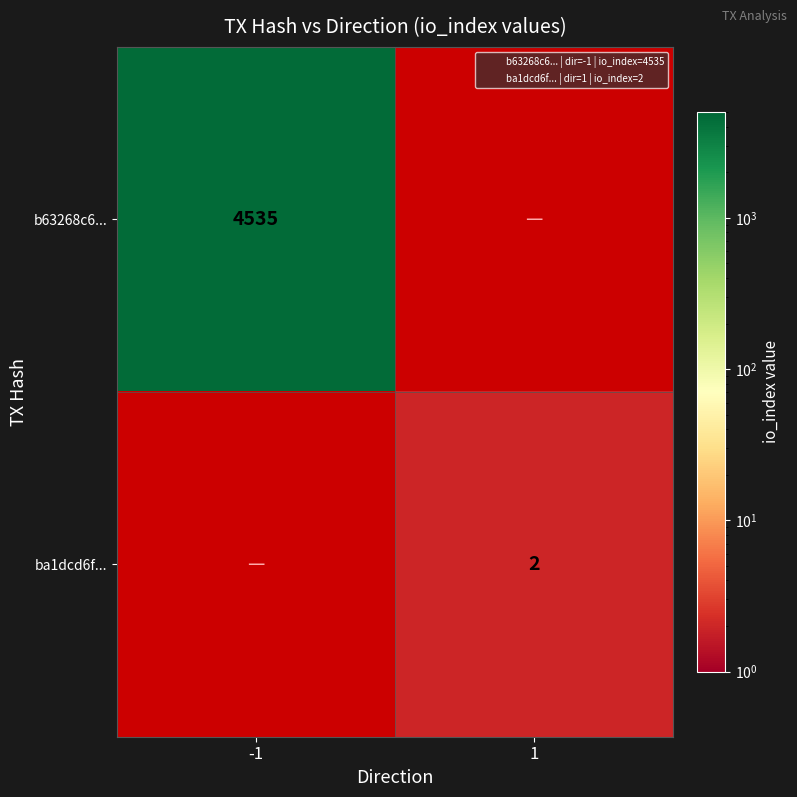

The ba1dcd6f... series shows 2.0 at 1. True or false?

True